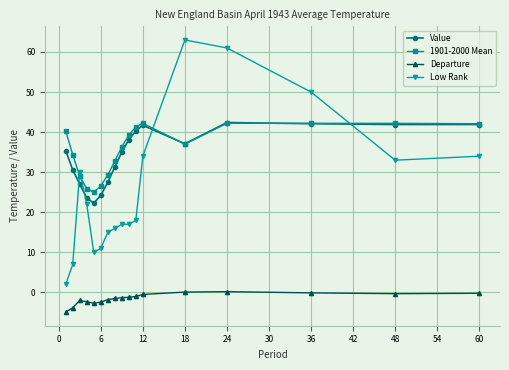

Which series has the largest range (max minus min)?

Low Rank